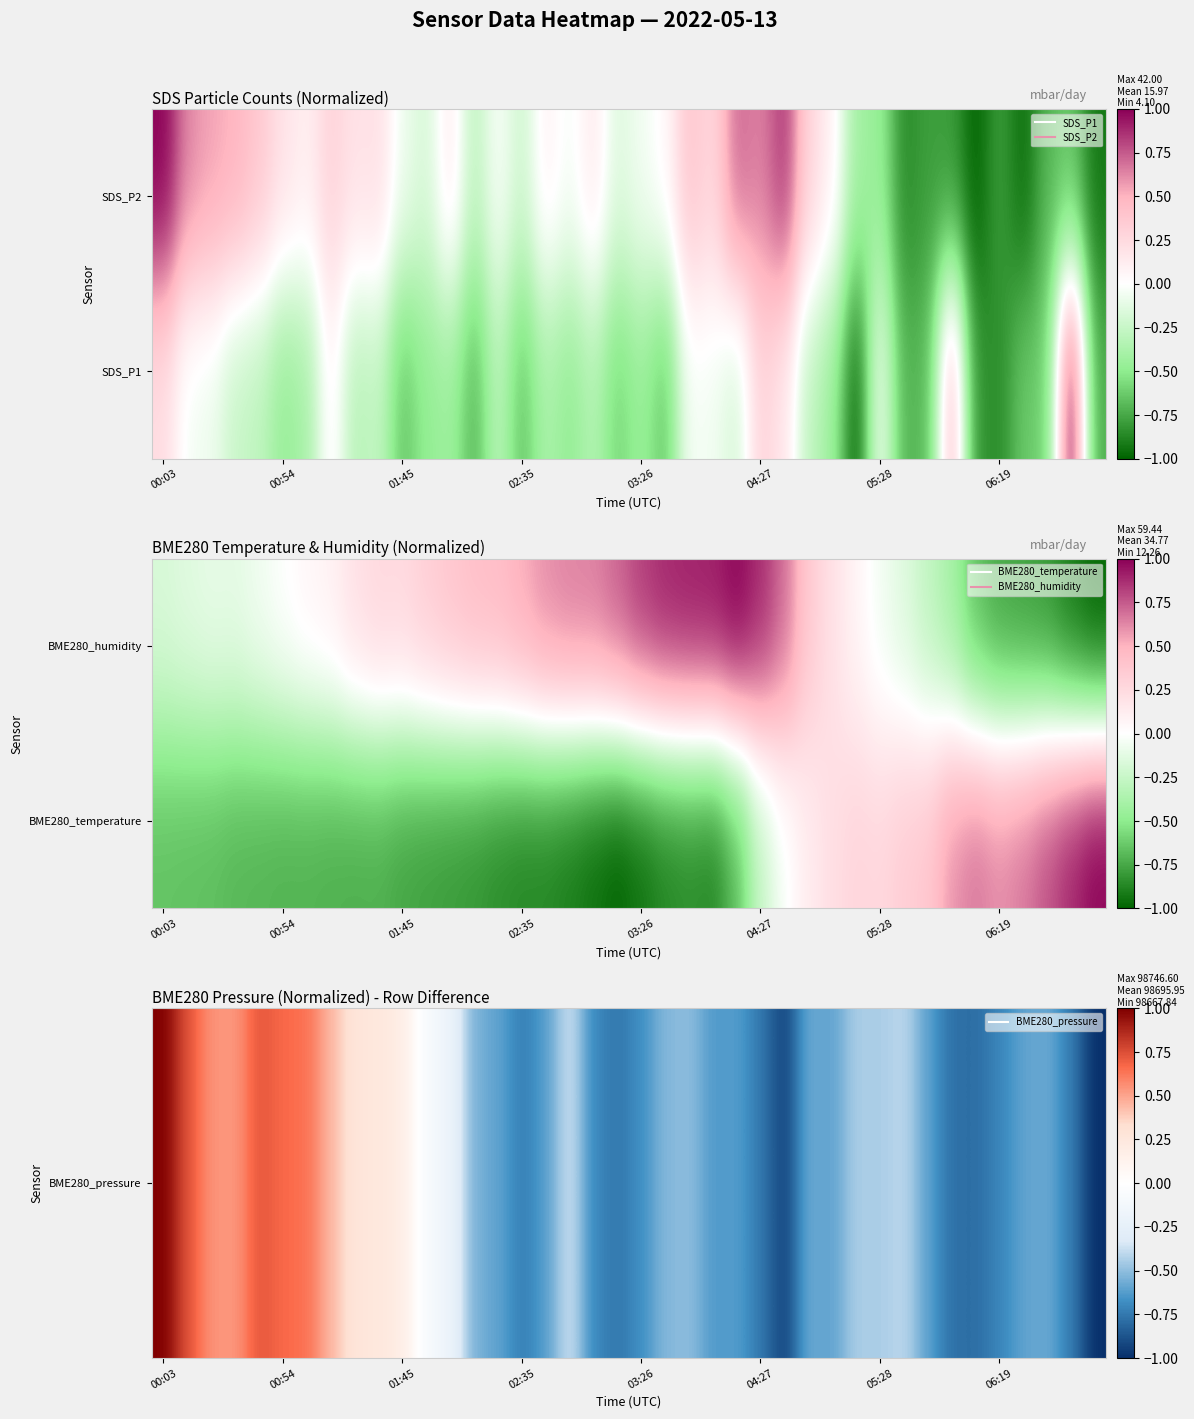

How many categories are shown in the chart?

40